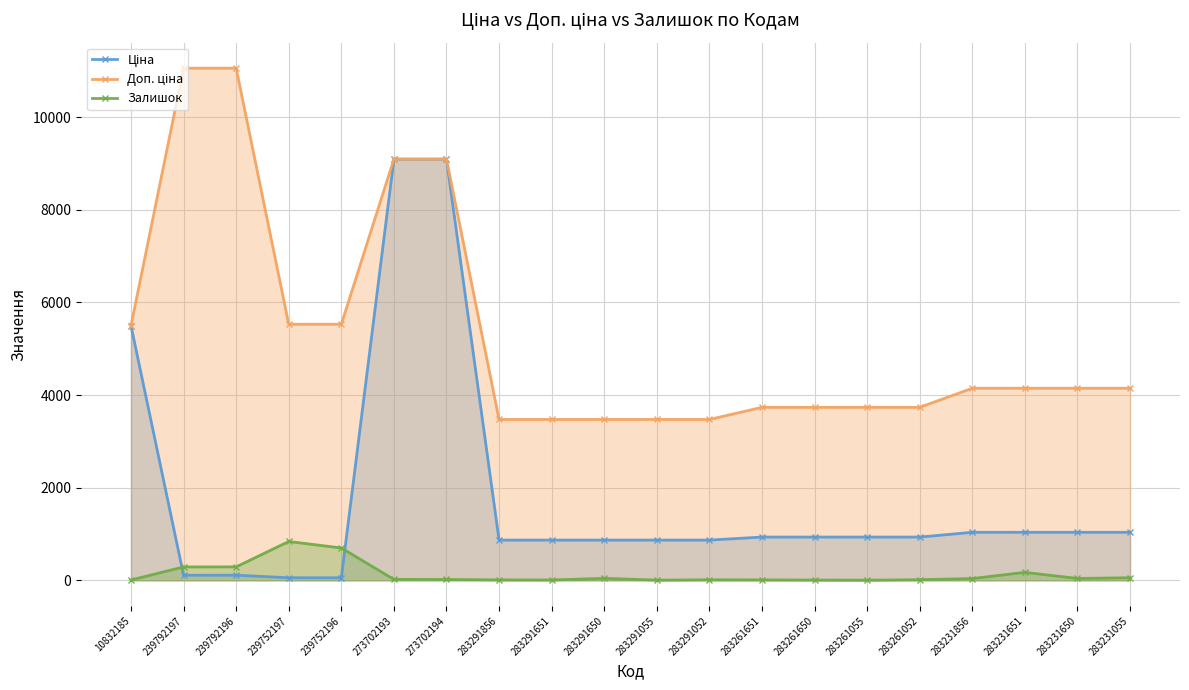

Where is the first local minimum for Залишок?

283291651